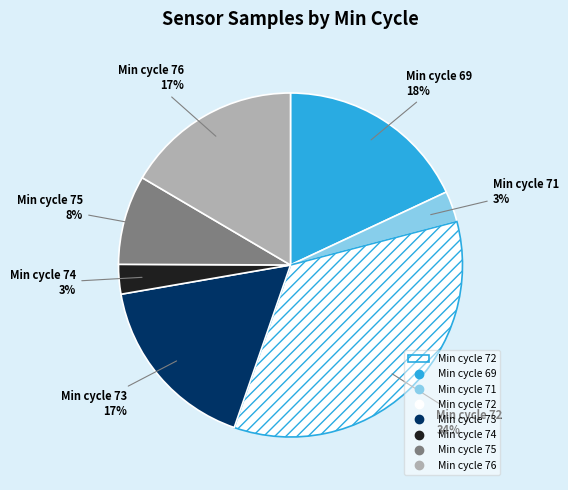

Does any single category account for the majority?

No